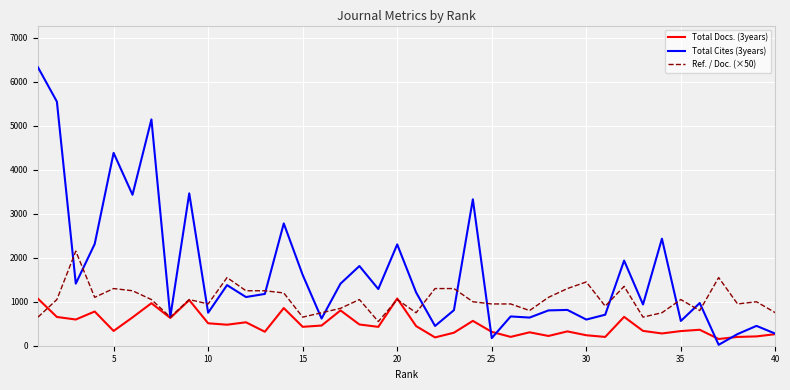

Which series ends up on top after the final intersection of Ref. / Doc. (×50) and Total Docs. (3years)?

Ref. / Doc. (×50)